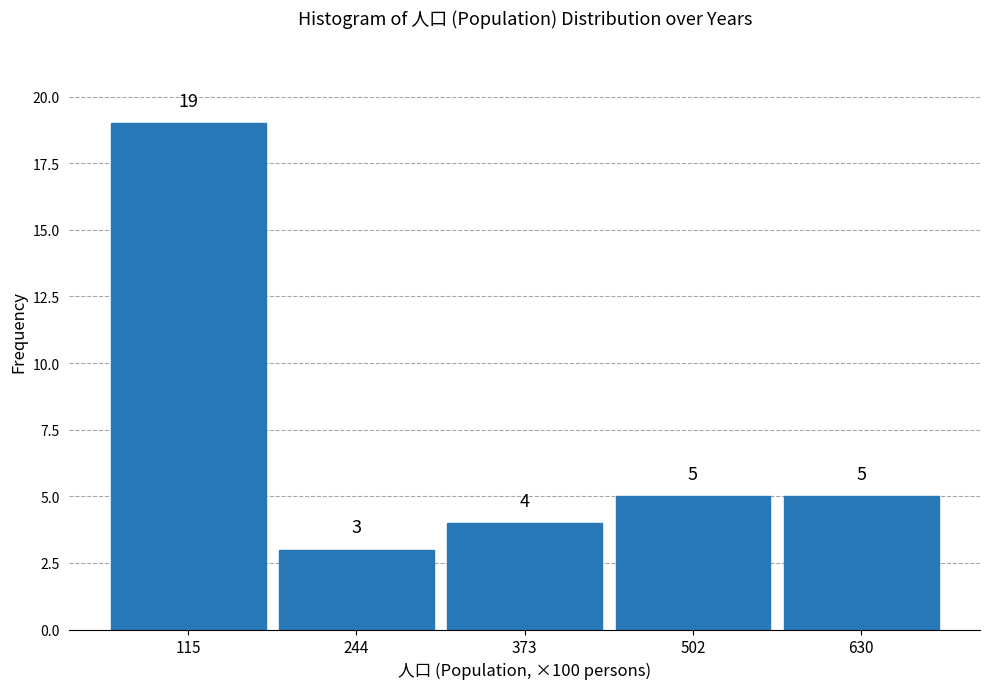

How tall is the bar that spans 60 to 180 on the x-axis? The bar edges are not printed on the chart, so give them approximately, as read against the axis.

19